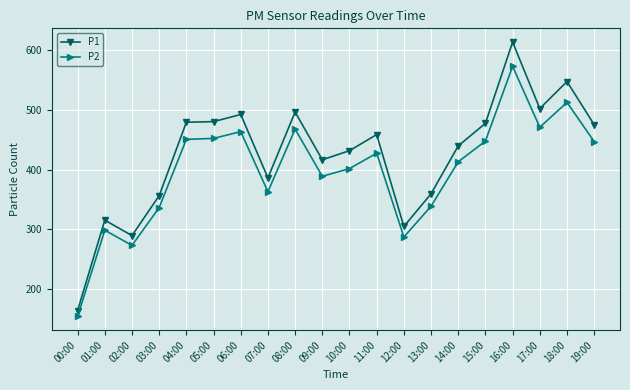

What is the highest value of the P2 series?

572.9